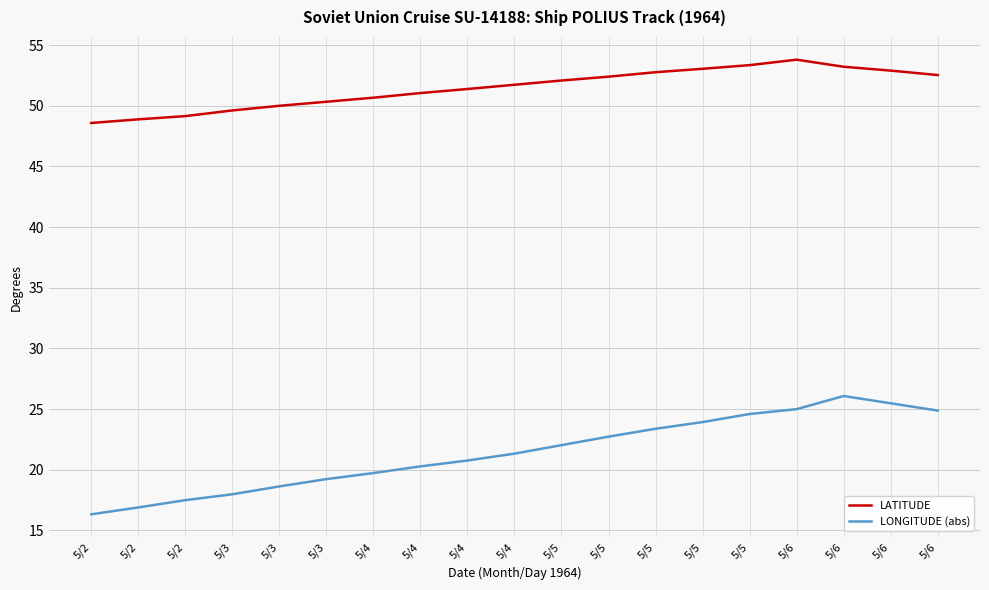

What are all the series names shown in the legend?

LATITUDE, LONGITUDE (abs)